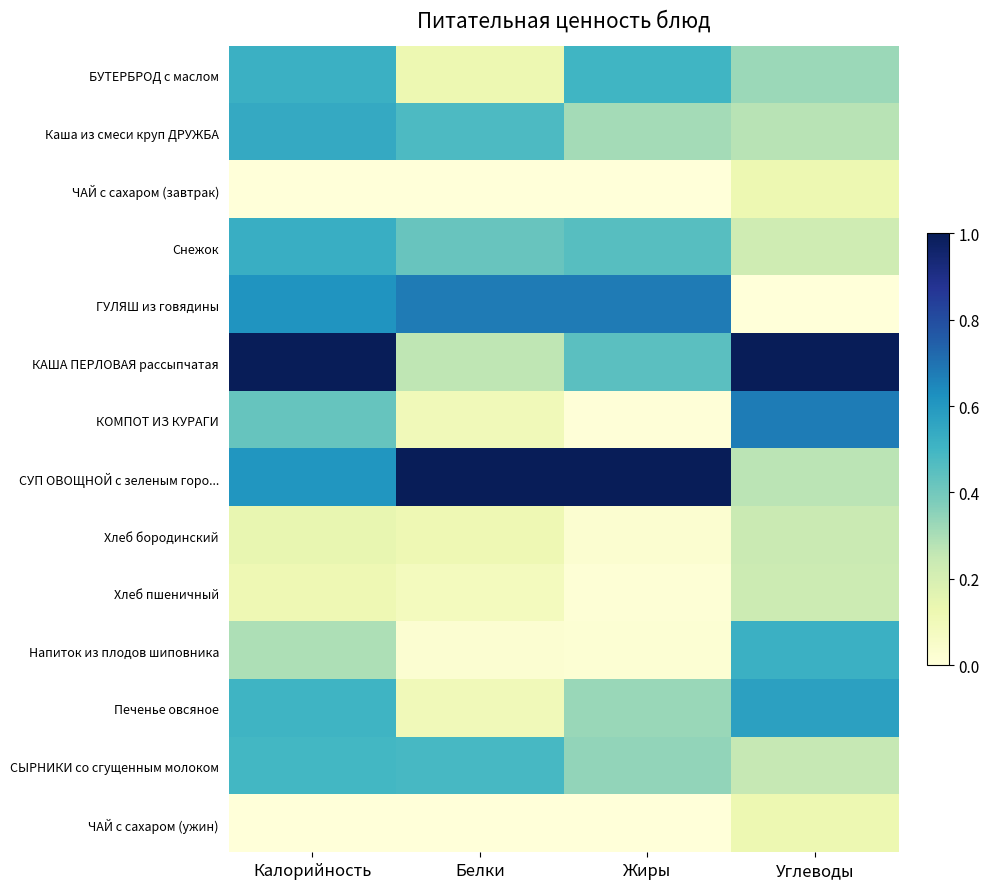

At which category does the chart reach its minimum across all series?

Калорийность